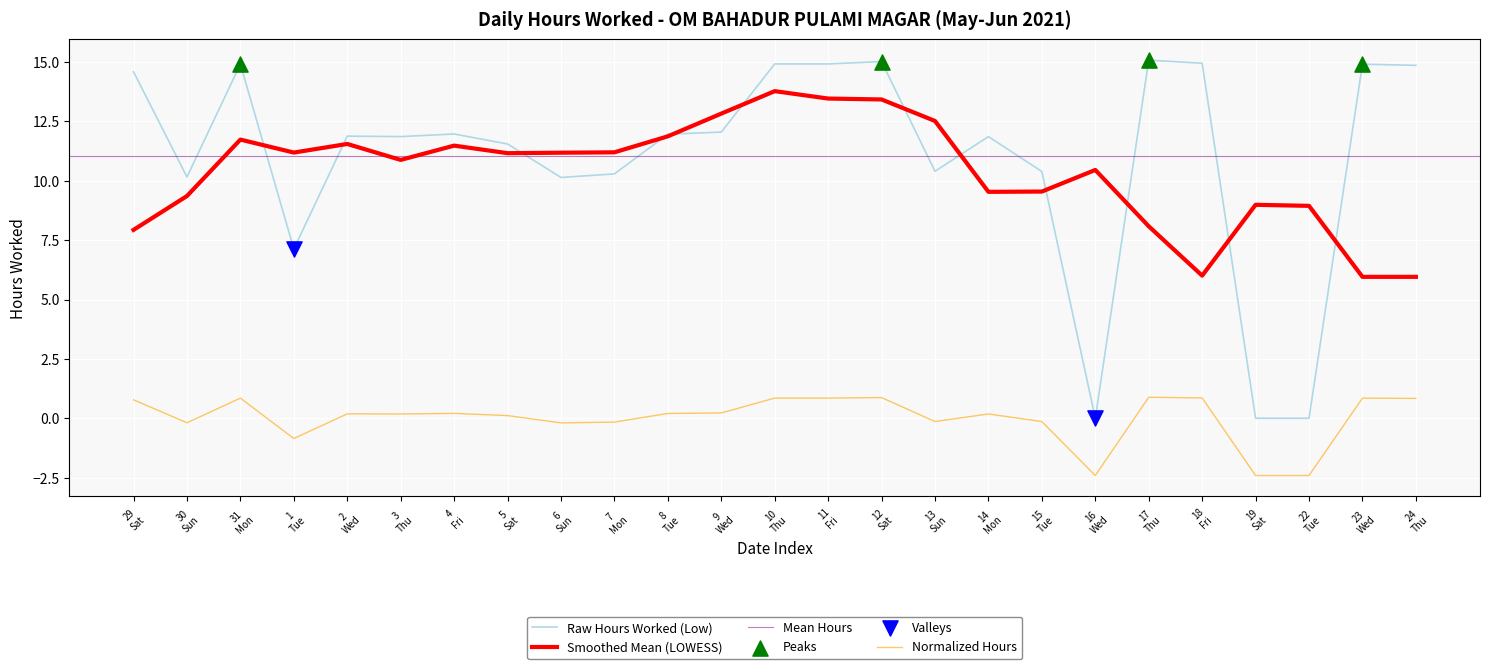

True or false: Normalized Hours and Smoothed Mean (LOWESS) cross at least once.

False